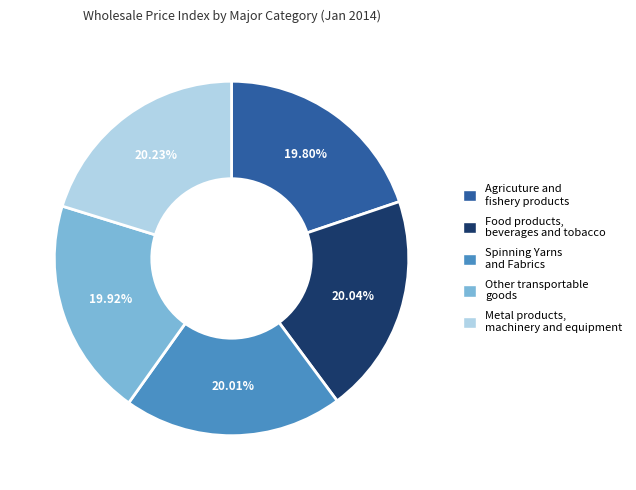

Does Agricuture and fishery products represent more than half of the total?

No